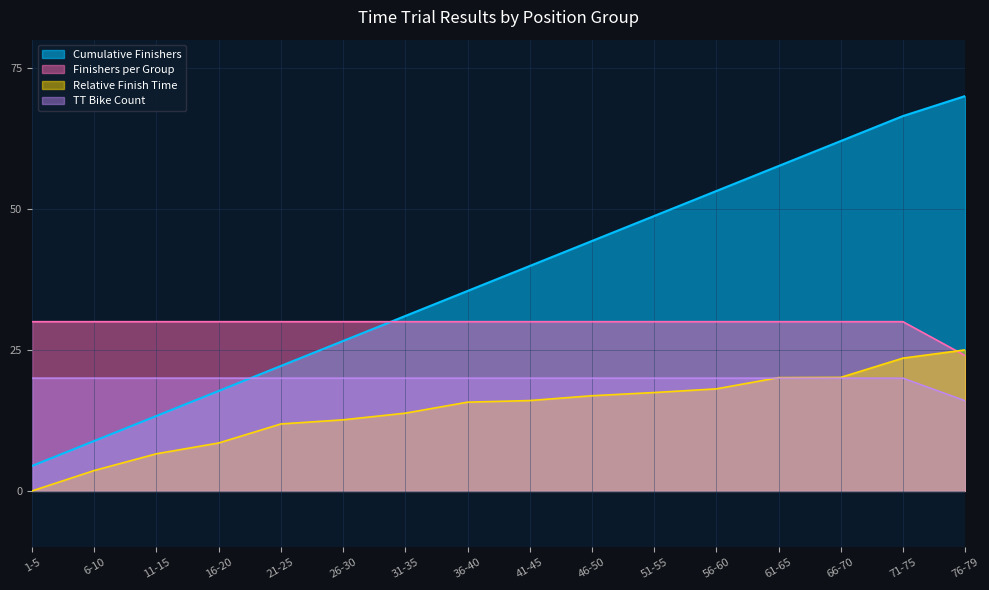

Rank the categories by Finishers per 5 Positions value from highest to lowest.

1-5, 6-10, 11-15, 16-20, 21-25, 26-30, 31-35, 36-40, 41-45, 46-50, 51-55, 56-60, 61-65, 66-70, 71-75, 76-79